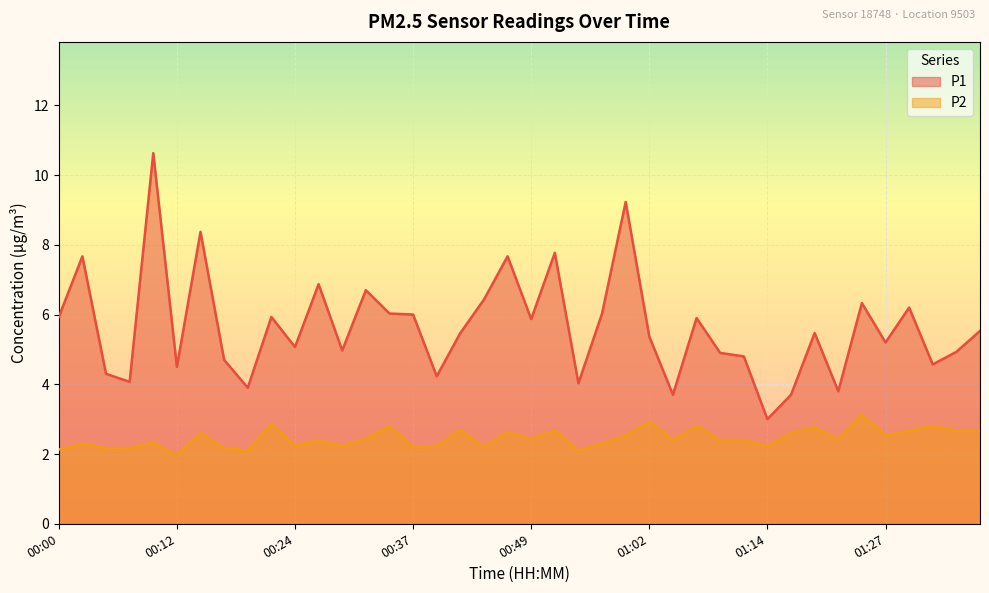

What are all the series names shown in the legend?

P1, P2